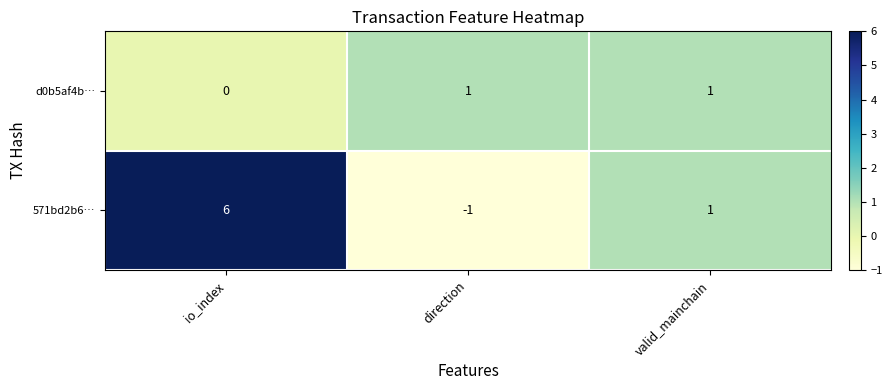

Which category has the lowest value in the d0b5af4b… series?

io_index